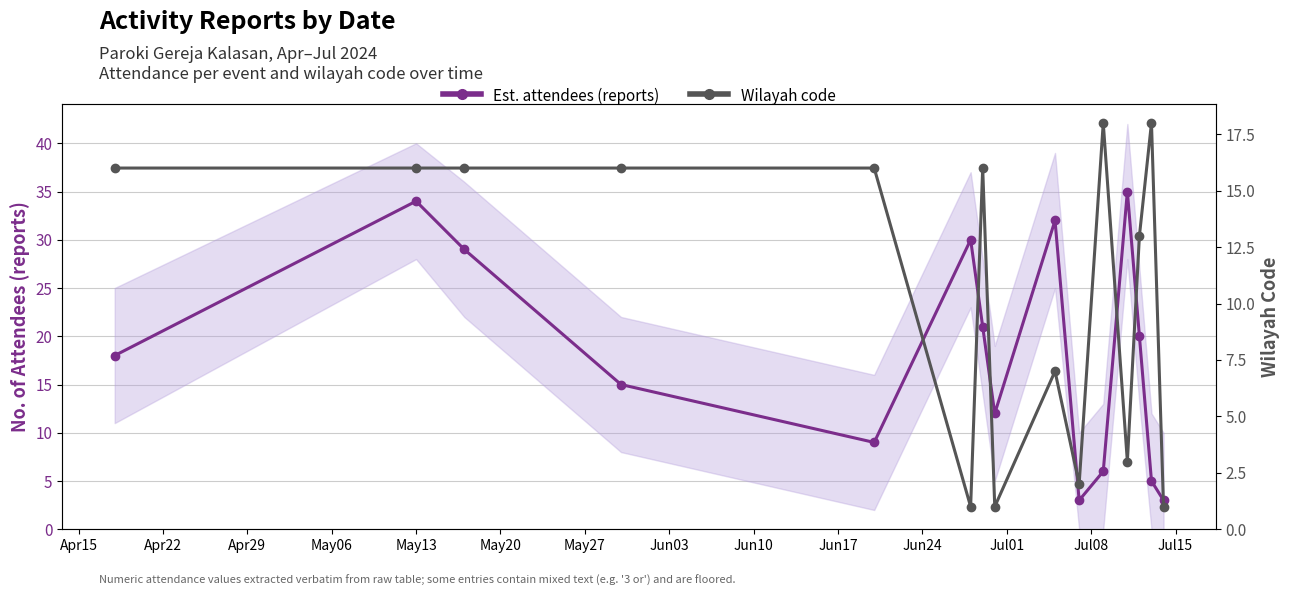

What is the smallest value displayed?

1